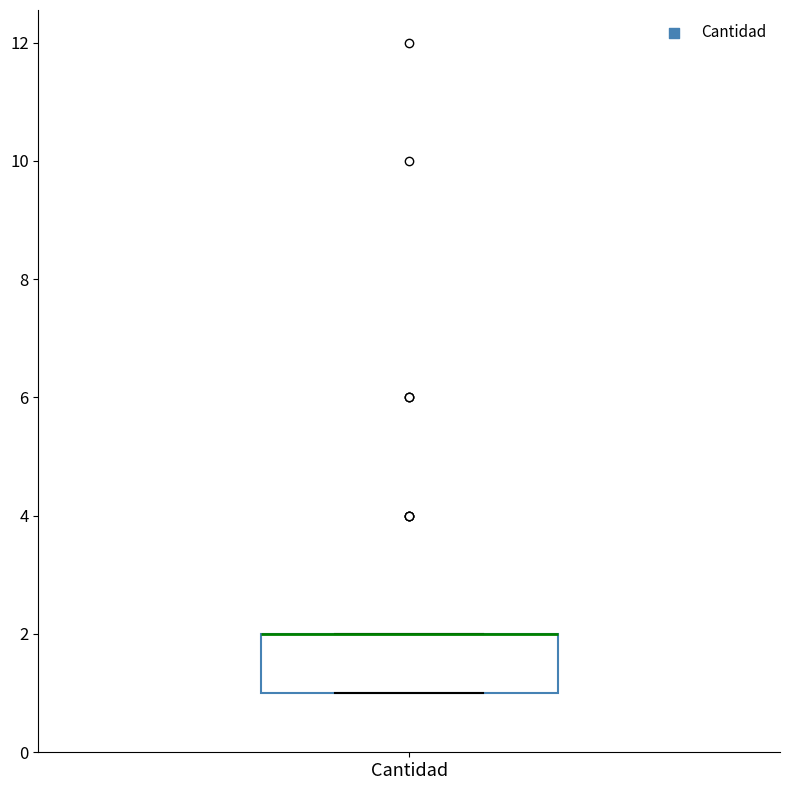

Transcribe this box plot: give where the median line is, the range the box spans, and where the two whiskers end, as read against the y-axis. The values are not printed on the chart, so give them approximately, as read against the axis.

median 2 (drawn on the box's upper edge), box 1 to 2, whiskers 1 to 2